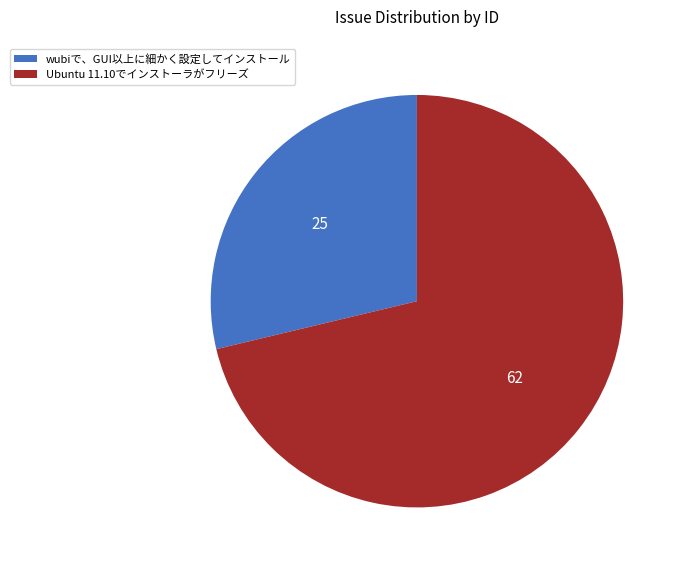

Between Ubuntu 11.10でインストーラがフリーズ and wubiで、GUI以上に細かく設定してインストール, which is larger?

Ubuntu 11.10でインストーラがフリーズ